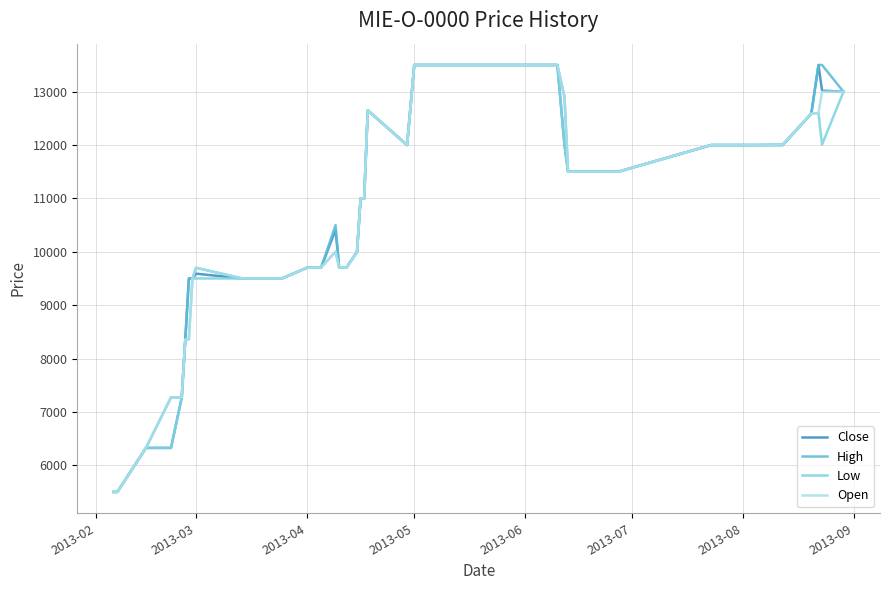

True or false: Open has more than 0 interior local peaks.

True